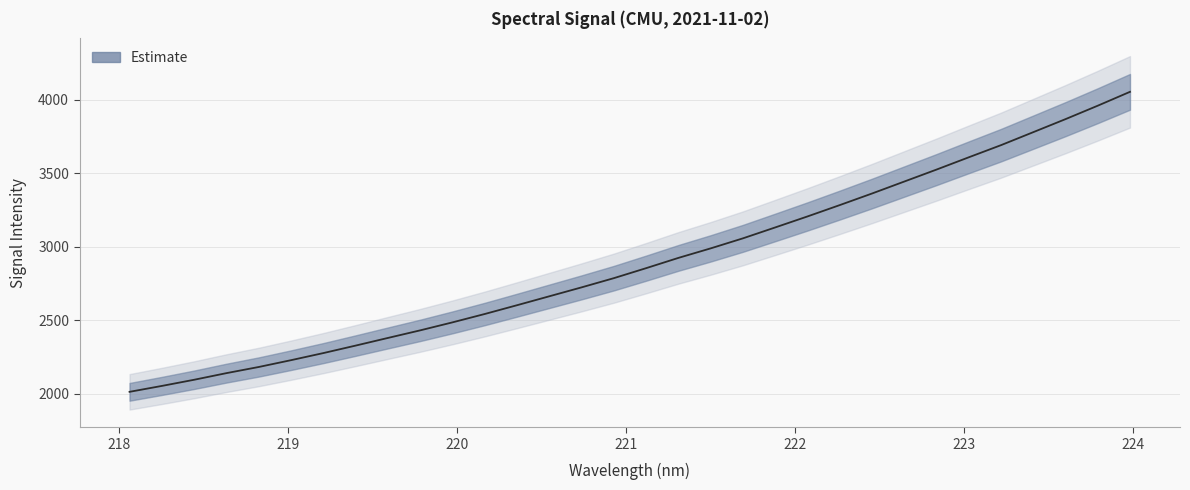

The value at 221.1174 is 4201.0. True or false?

False